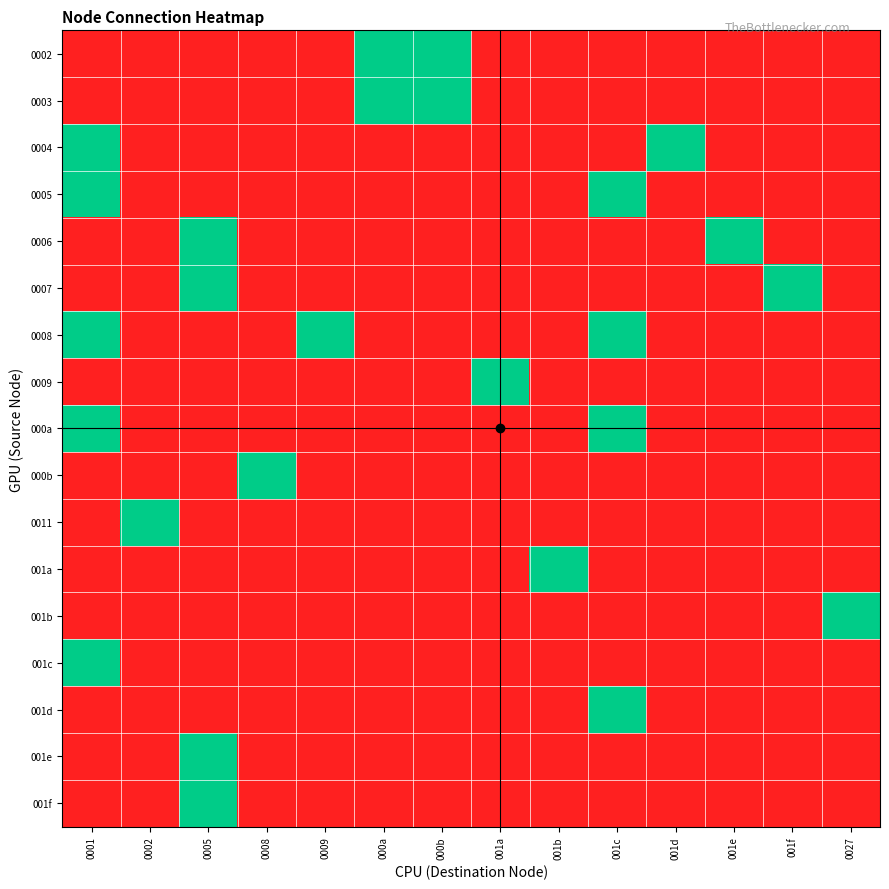

How many distinct data groups are displayed?

17